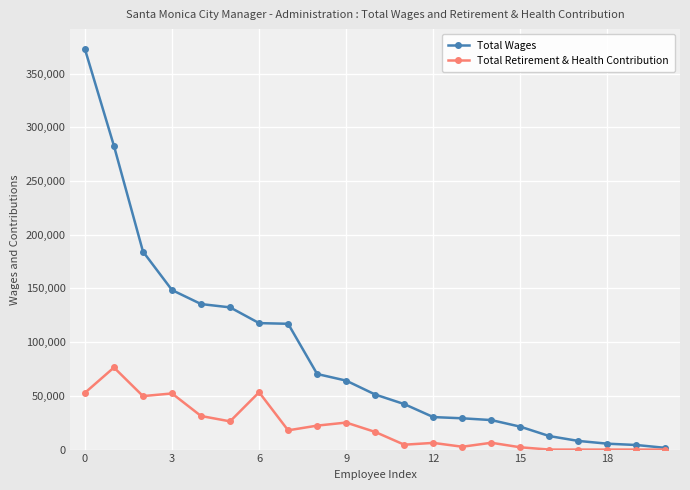

Rank the series by their average value, from lowest to highest.

Total Retirement & Health Contribution, Total Wages